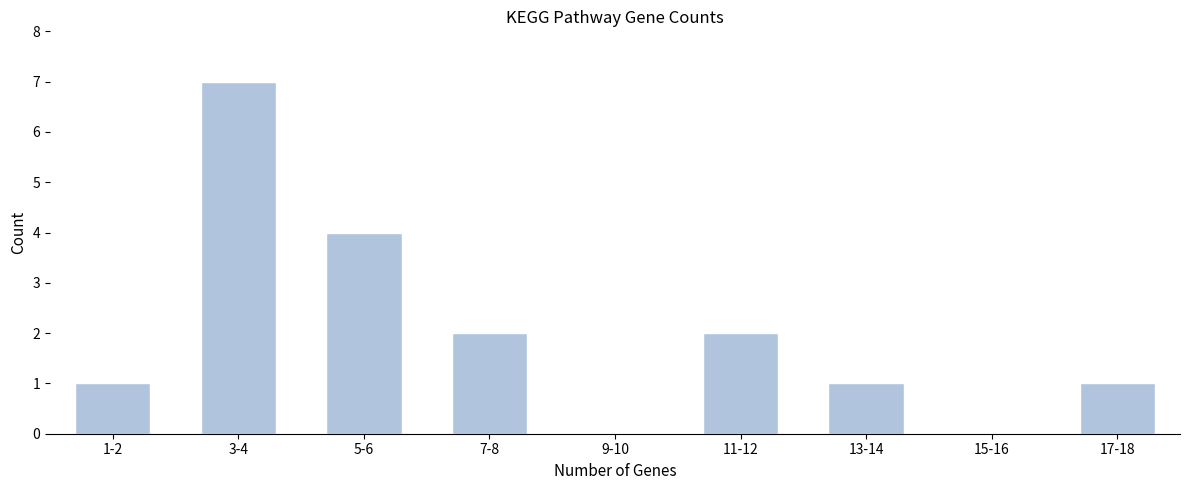

Reading left to right, list all the values displayed in this chart.

1-2=1	3-4=7	5-6=4	7-8=2	9-10=0	11-12=2	13-14=1	15-16=0	17-18=1